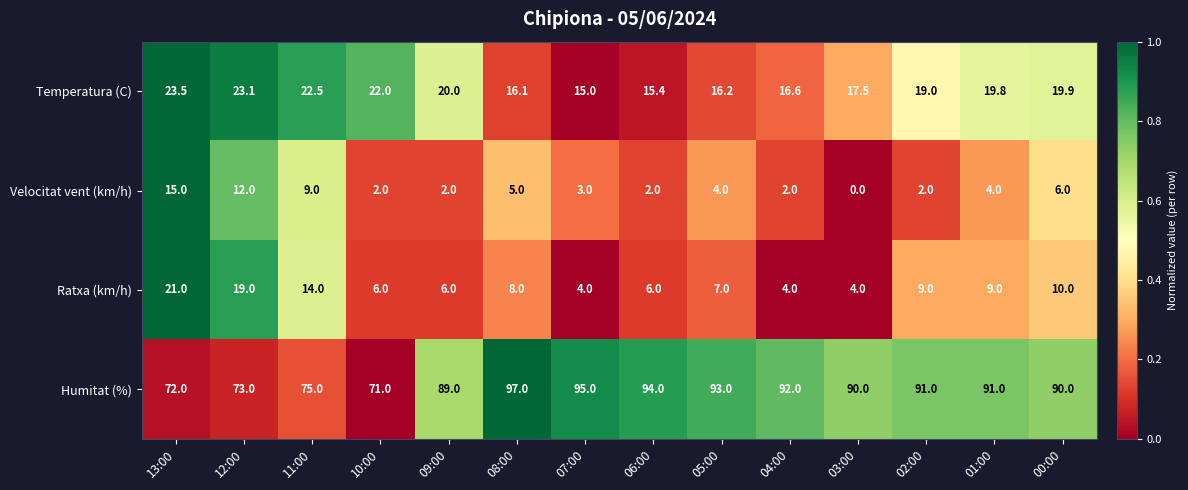

Which series has the widest spread of values?

Humitat (%)